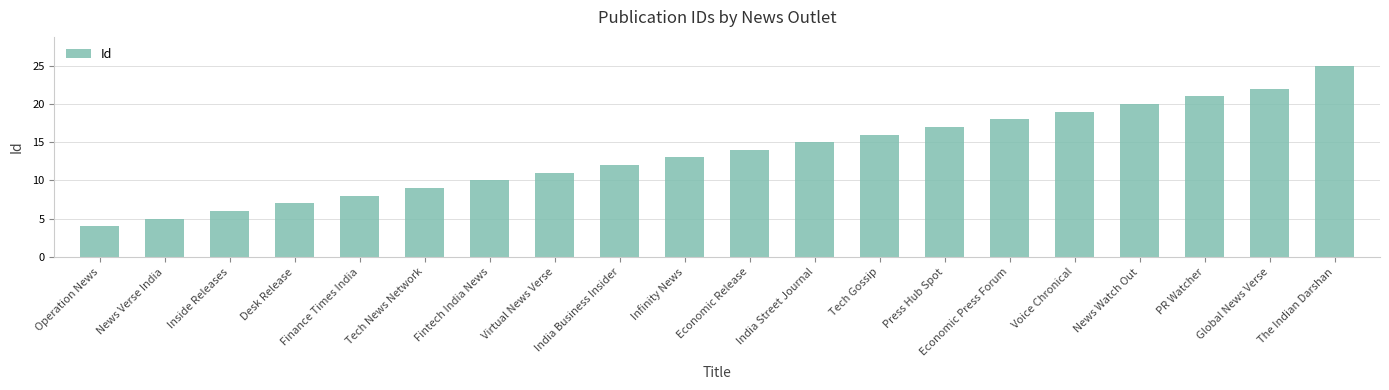

What position from the left is India Street Journal?

12